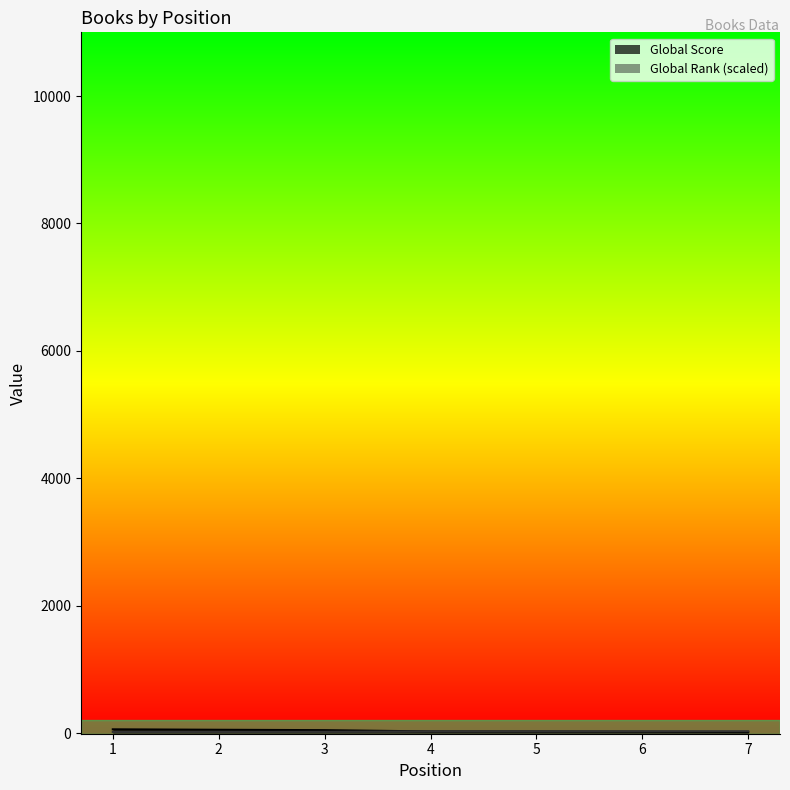

What is the maximum value shown in the chart?

59.0